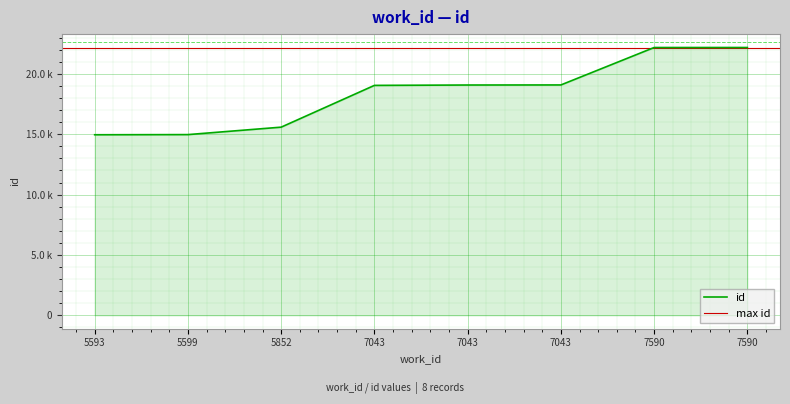

The chart shows a value of 15584 at 5852. True or false?

True